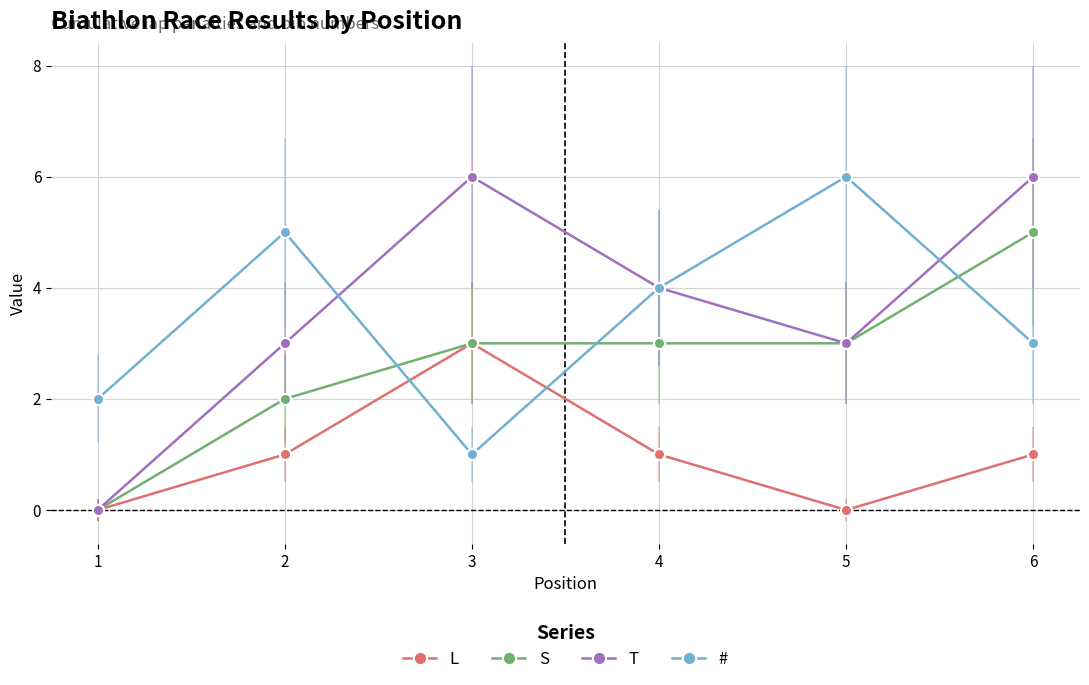

Reading right to left, list all the values displayed in this chart.

L: 6=1	5=0	4=1	3=3	2=1	1=0
S: 6=5	5=3	4=3	3=3	2=2	1=0
T: 6=6	5=3	4=4	3=6	2=3	1=0
#: 6=3	5=6	4=4	3=1	2=5	1=2